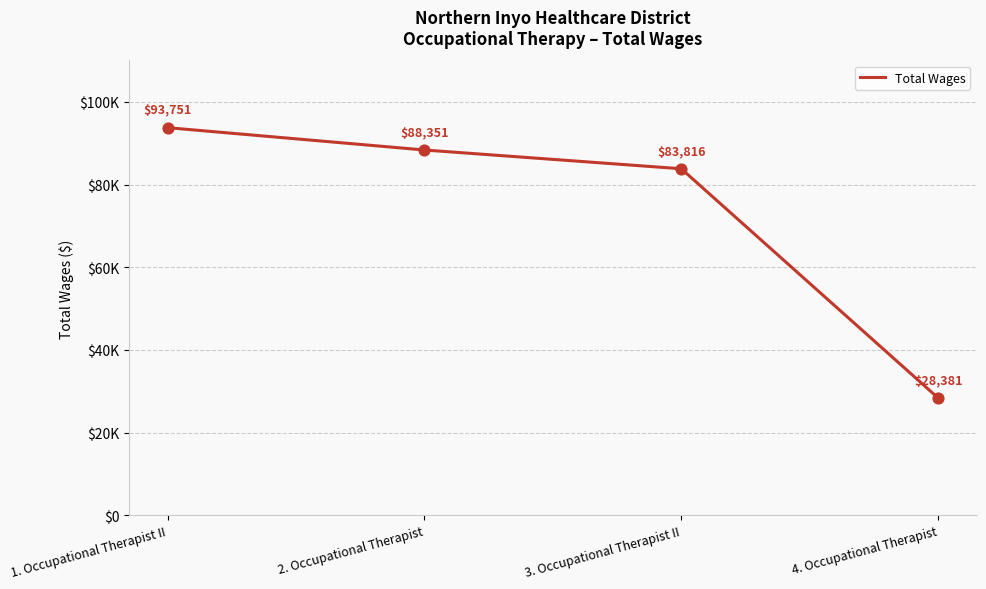

Is this an area chart (filled region under the line)?

No